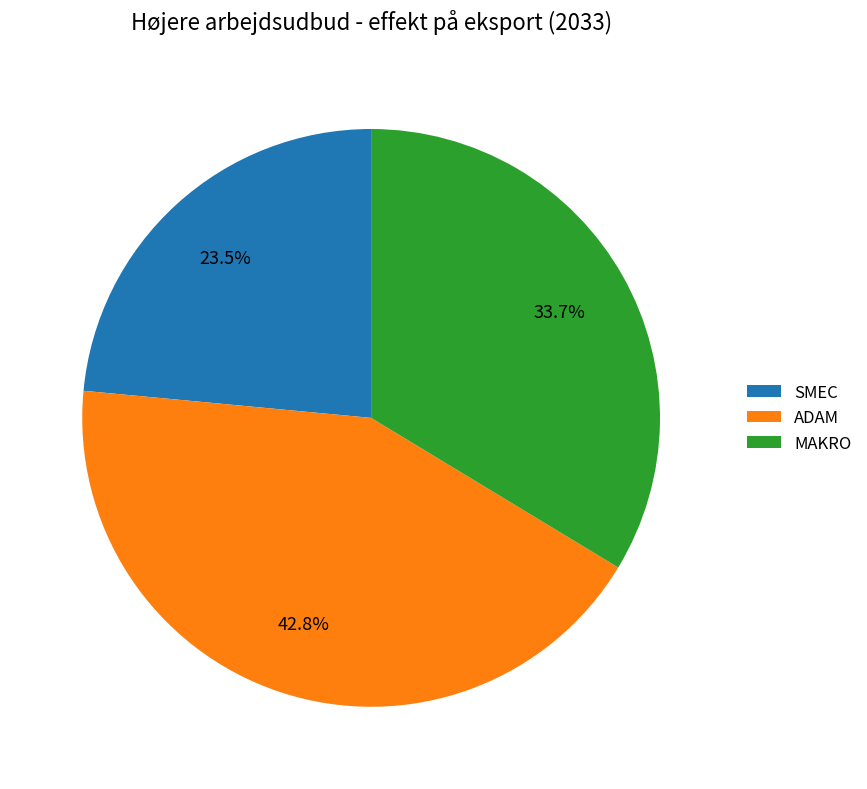

To the nearest percent, what percentage of the pie is MAKRO?

34%